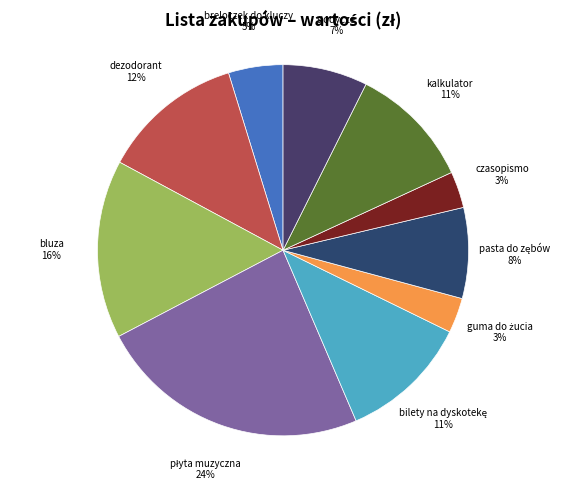

To the nearest percent, what is the difference between the largest and smallest slice percentages?

21%